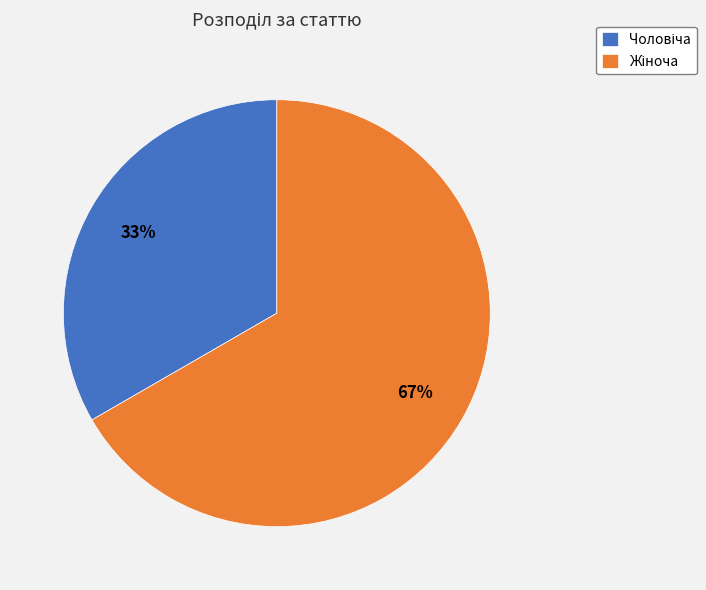

To the nearest percent, what is the average slice percentage?

50%